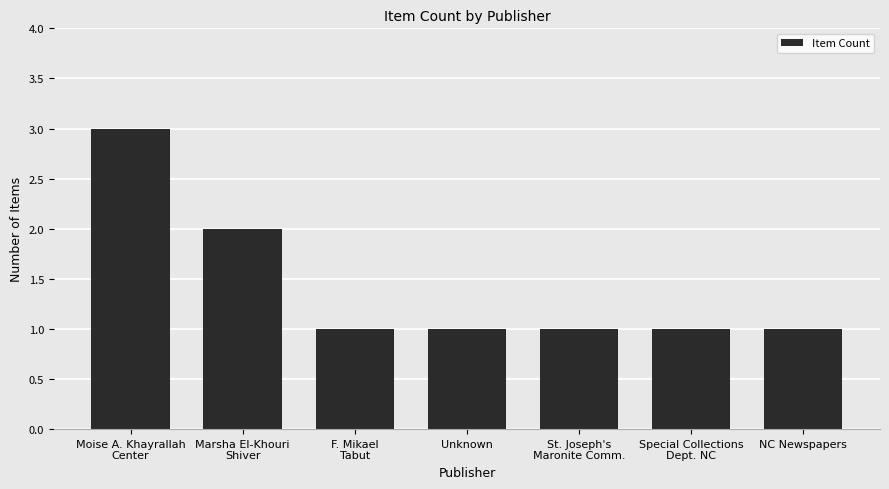

What is the difference between the values at Moise A. Khayrallah
Center and NC Newspapers?

2